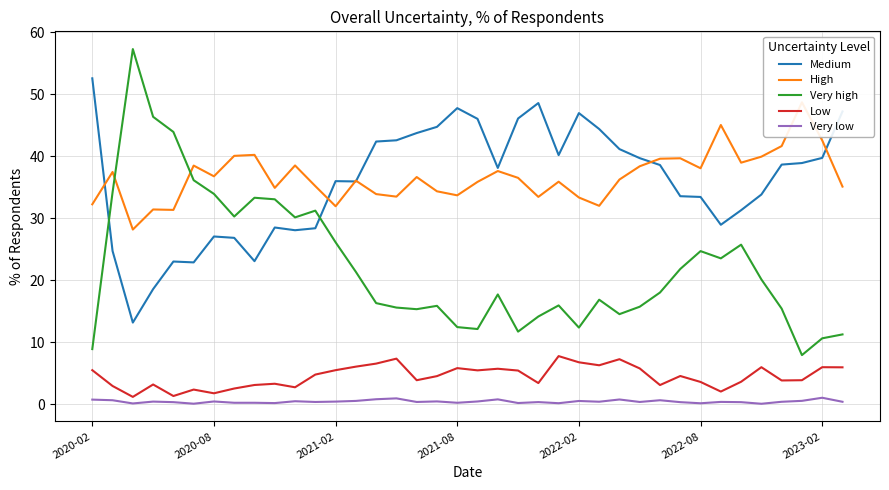

True or false: Very low and Very high cross at least once.

False